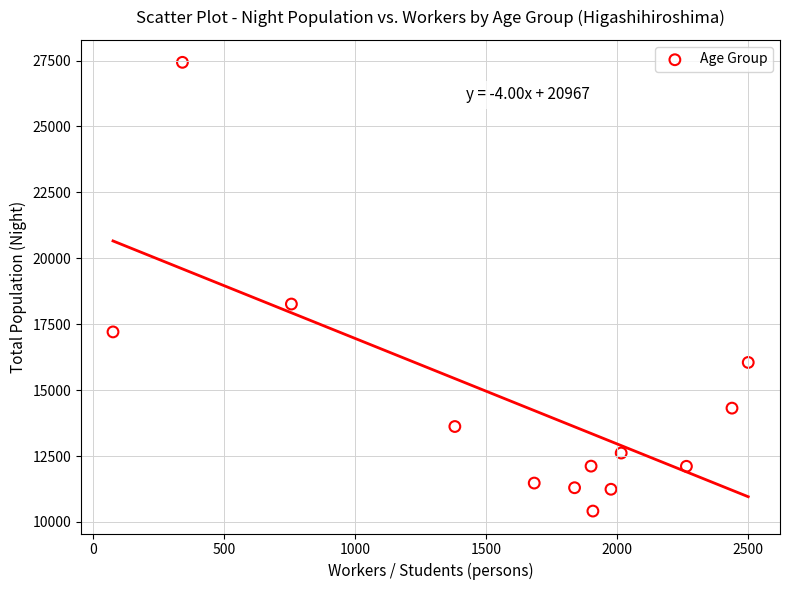

What is the range of X values (max minus min)?

2425